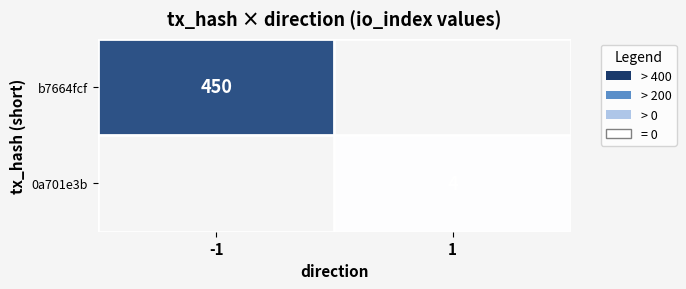

True or false: b7664fcf has a value of 450 at -1.

True